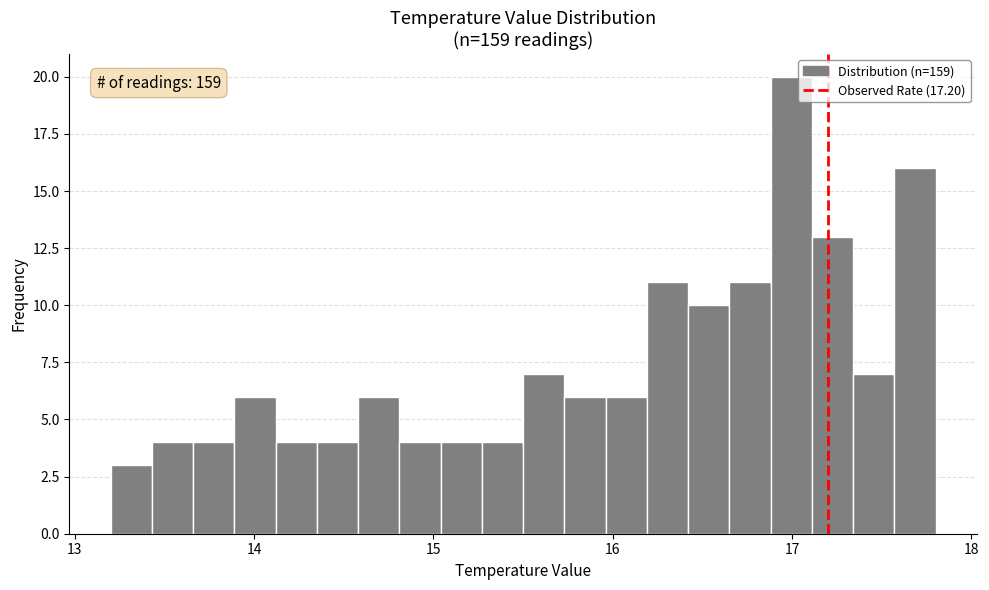

Read against the x-axis, roughly where is the centre of the tallest bar?

17.0